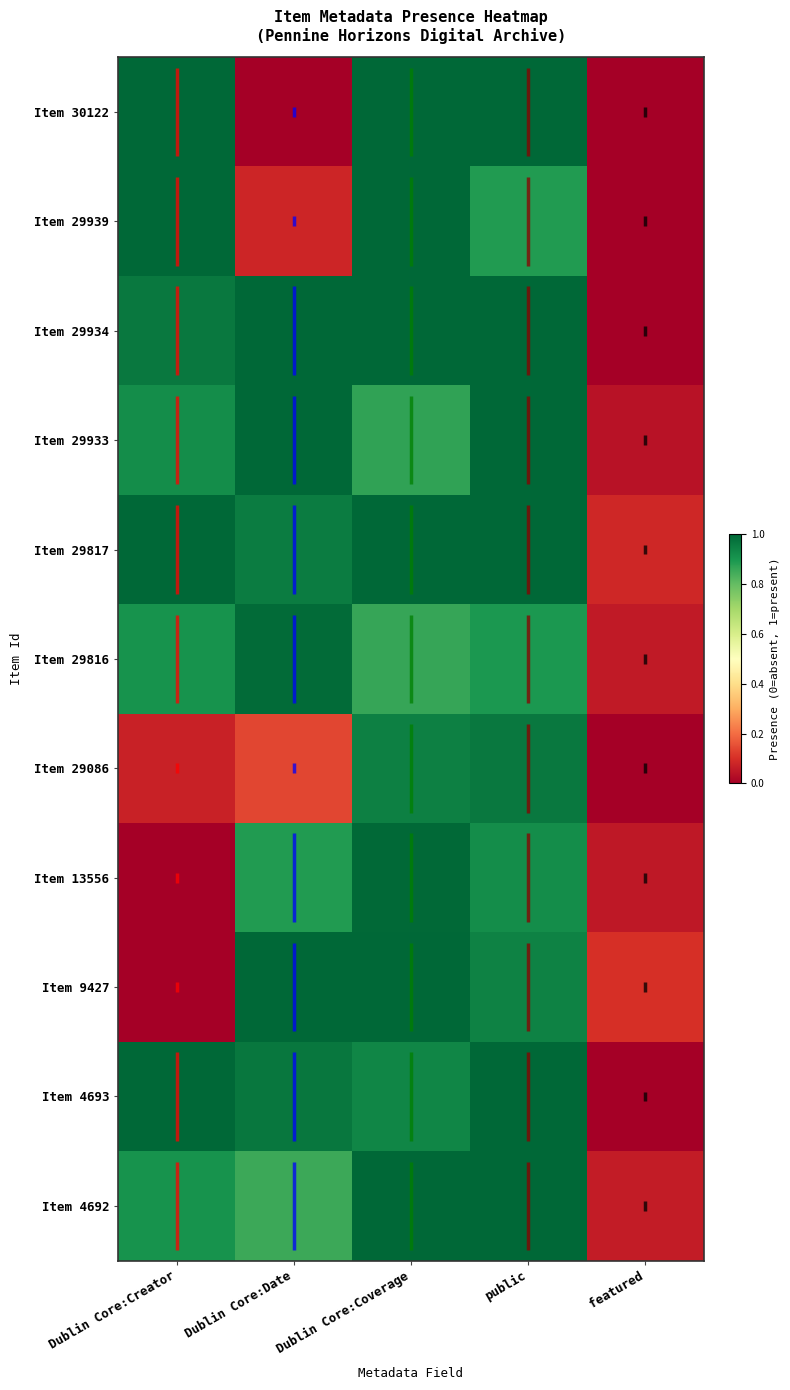

Which series changed the most between Dublin Core:Coverage and featured?

30122